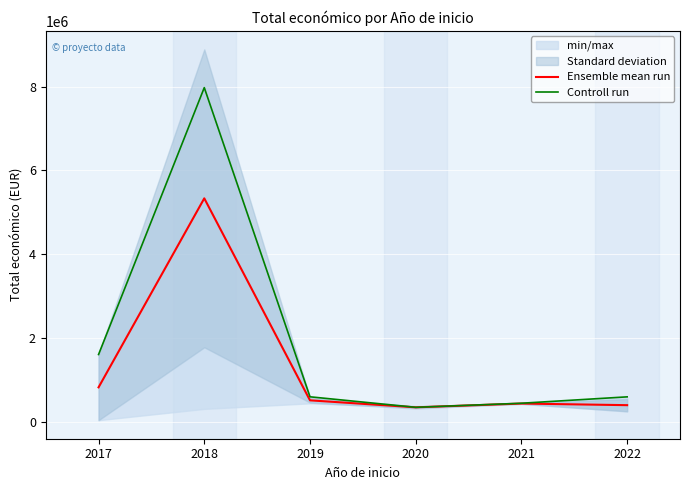

Rank the categories by Controll run value from lowest to highest.

2020, 2021, 2022, 2019, 2017, 2018